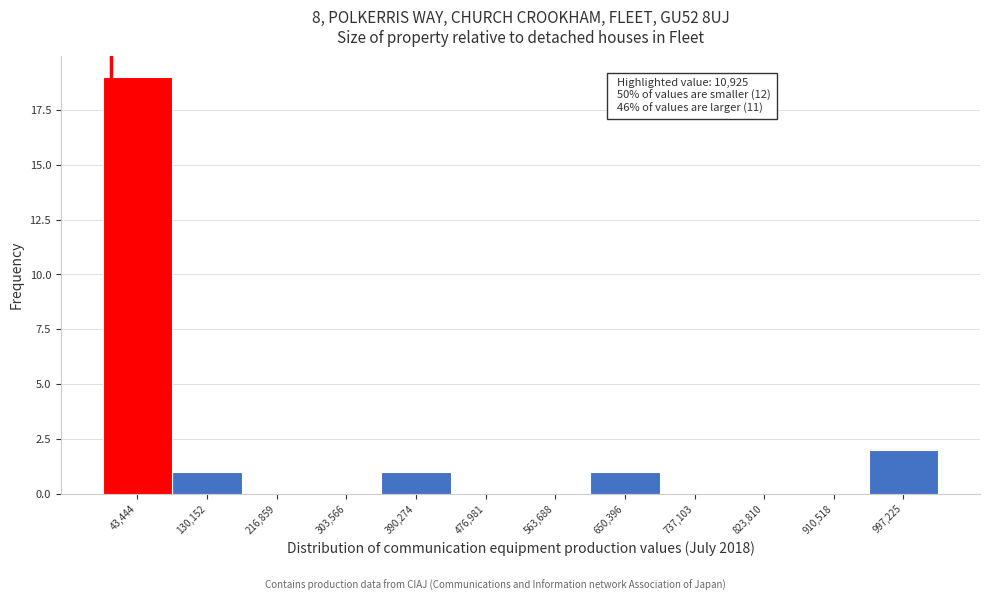

Over which range of the x-axis is the bar tallest?

0 to 90000